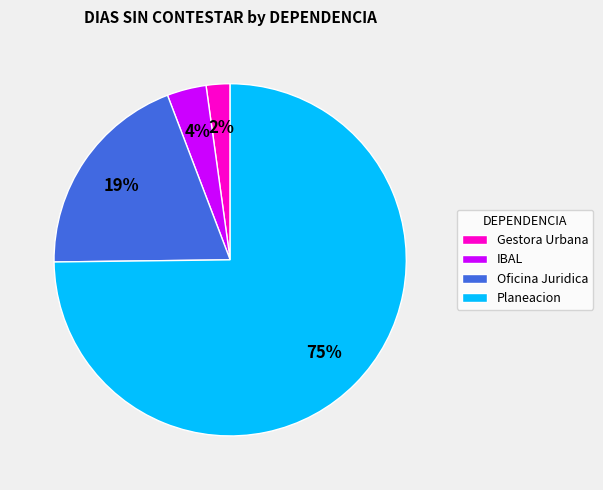

To the nearest percent, what portion does Planeacion represent?

75%